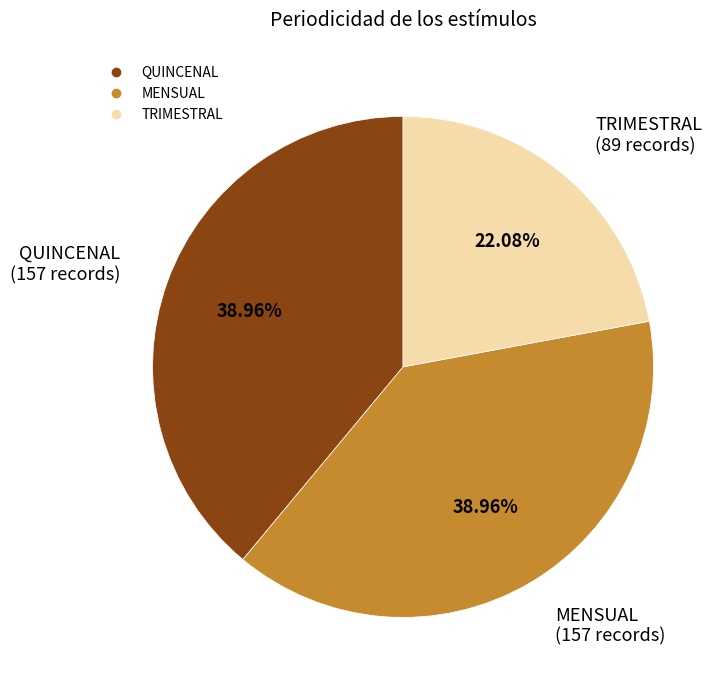

True or false: TRIMESTRAL accounts for 22% of the total.

True